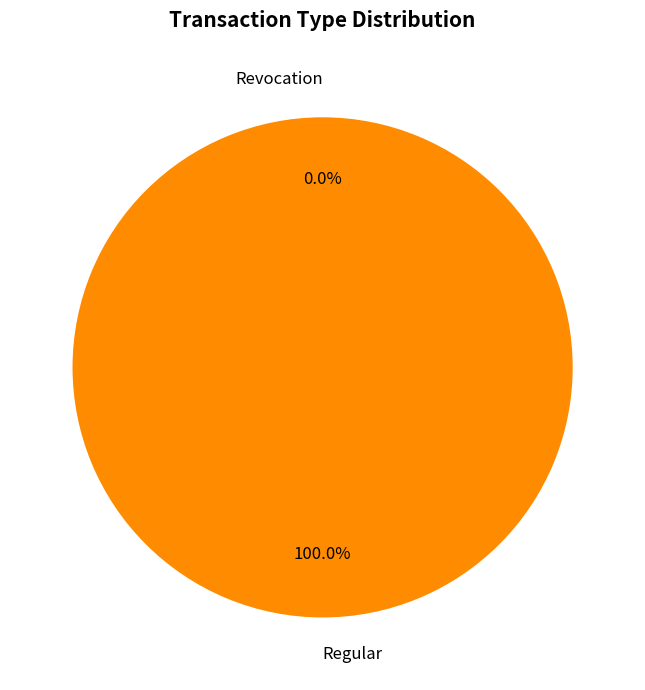

To the nearest percent, what is the difference between the largest and smallest slice percentages?

100%